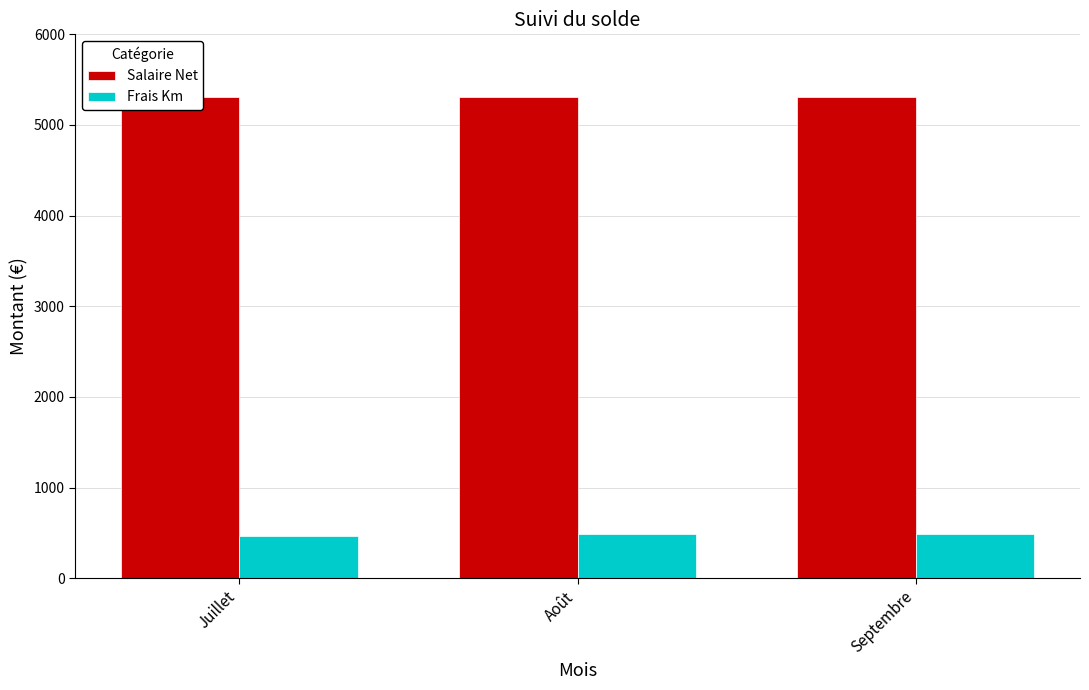

Rank the series by their maximum value, from highest to lowest.

Salaire Net, Frais Km